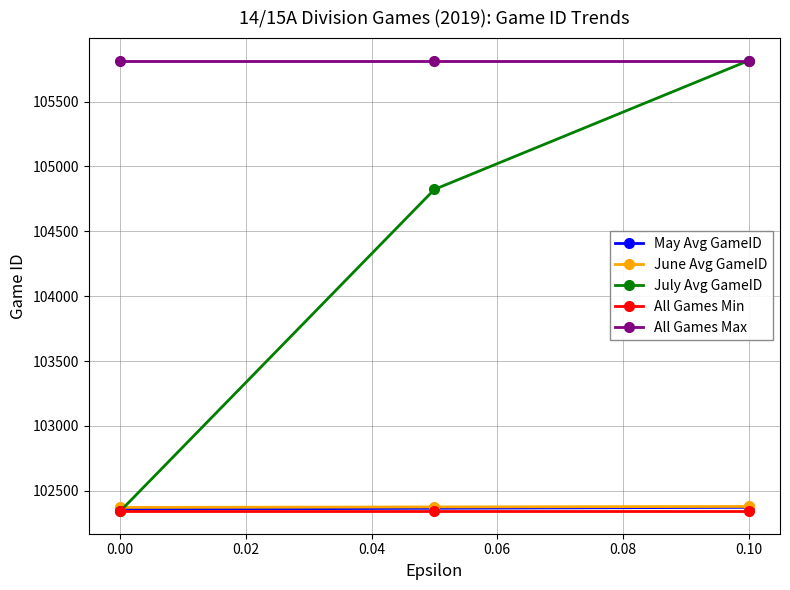

What are all the series names shown in the legend?

May Avg GameID, June Avg GameID, July Avg GameID, All Games Min, All Games Max